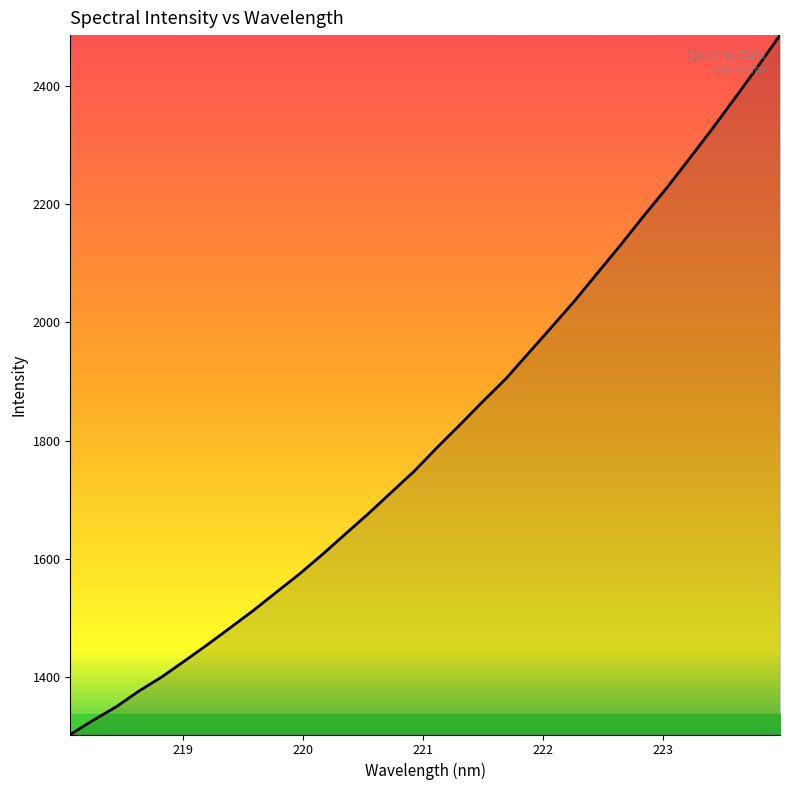

What is the maximum value shown in the chart?

2485.3